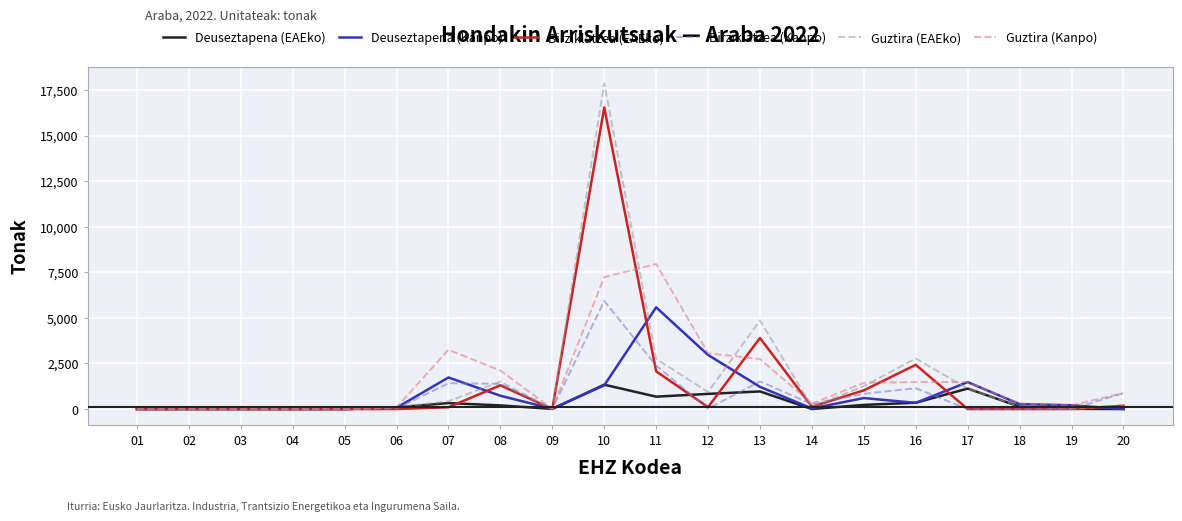

What is the greatest value displayed?

17881.5